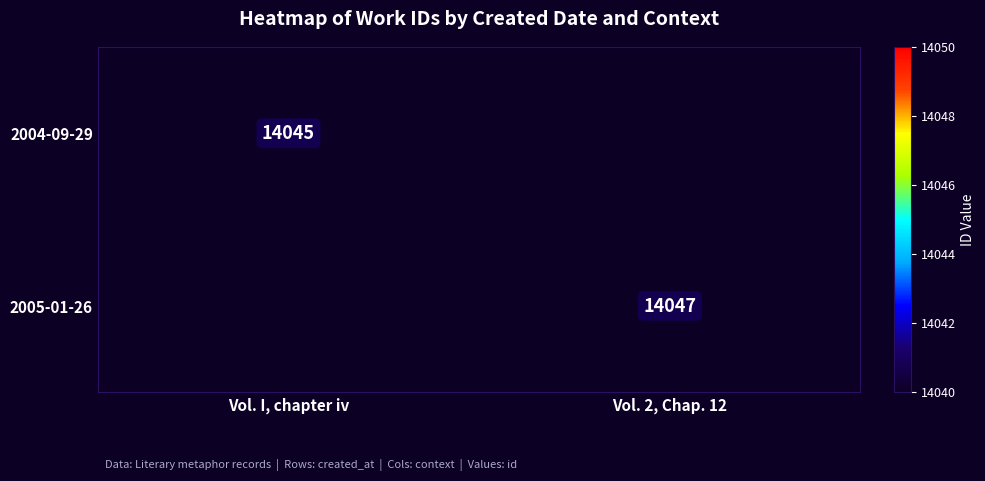

Is it true that 2005-01-26 equals 5539 at Vol. 2, Chap. 12?

False